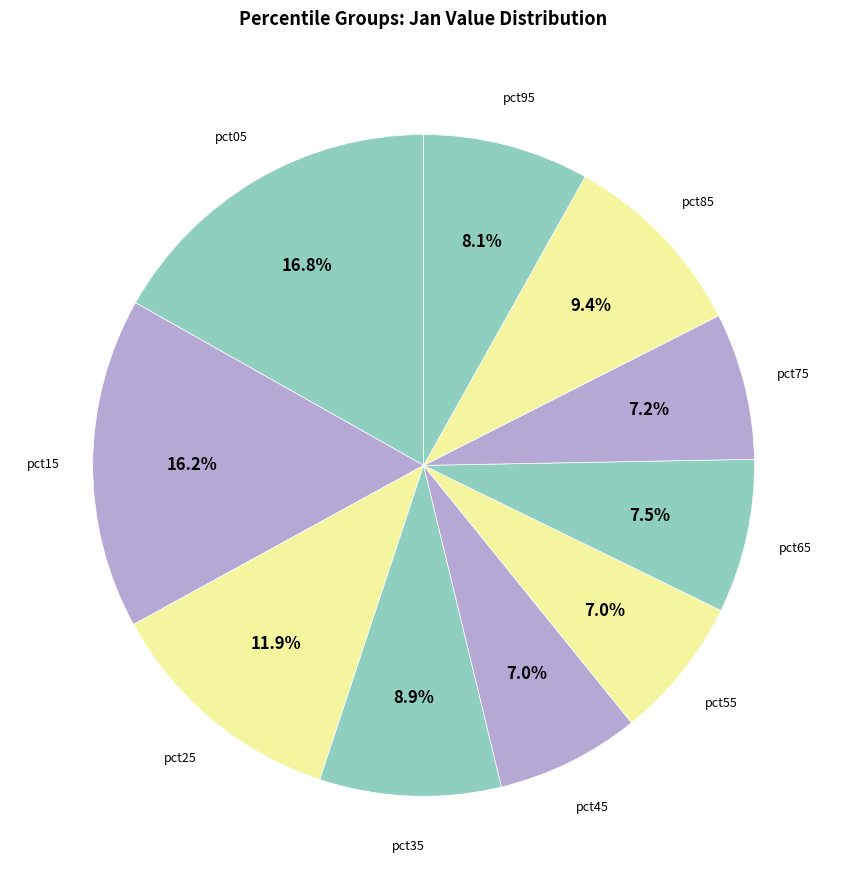

Is pct25 the majority of the pie?

No